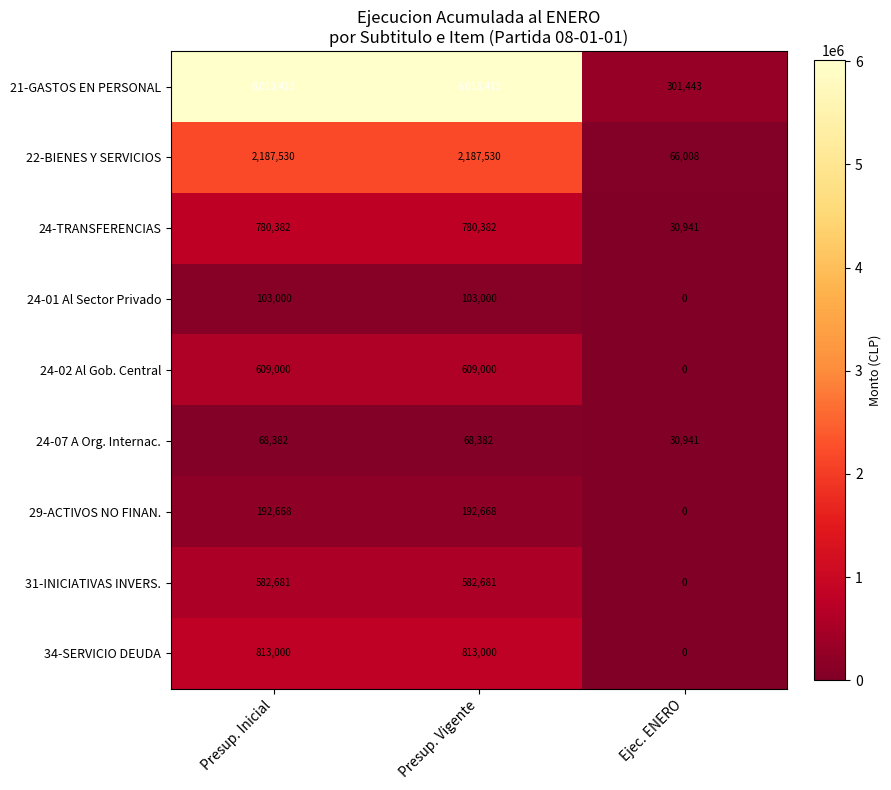

Which series has the widest spread of values?

21-GASTOS EN PERSONAL